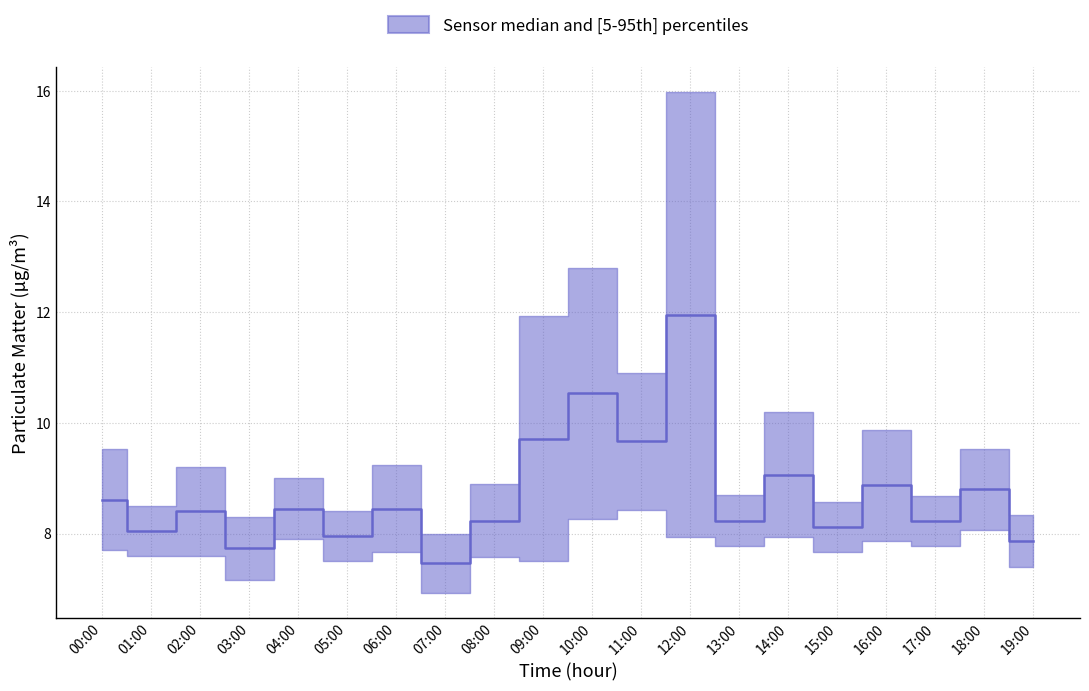

What is the change in value from 16:00 to 17:00?

-0.7